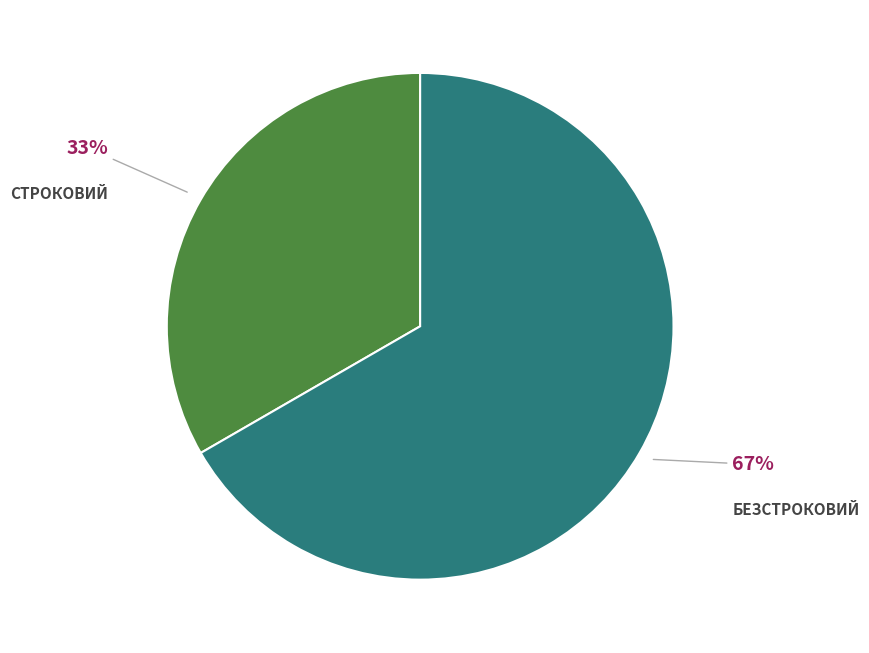

Is there any slice that represents more than half of the pie?

Yes